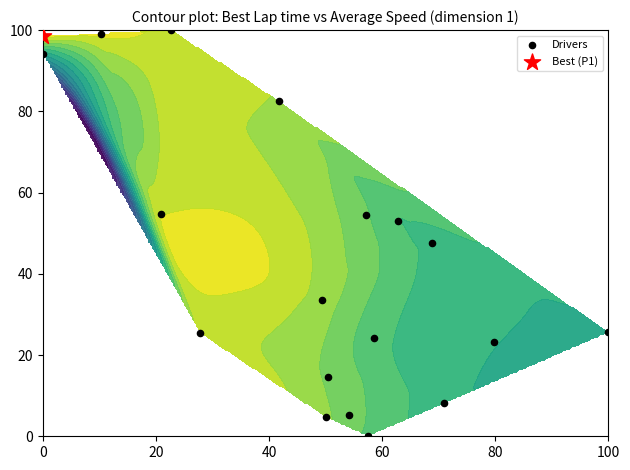

Is it true that the value at 100 is 33.6?

False